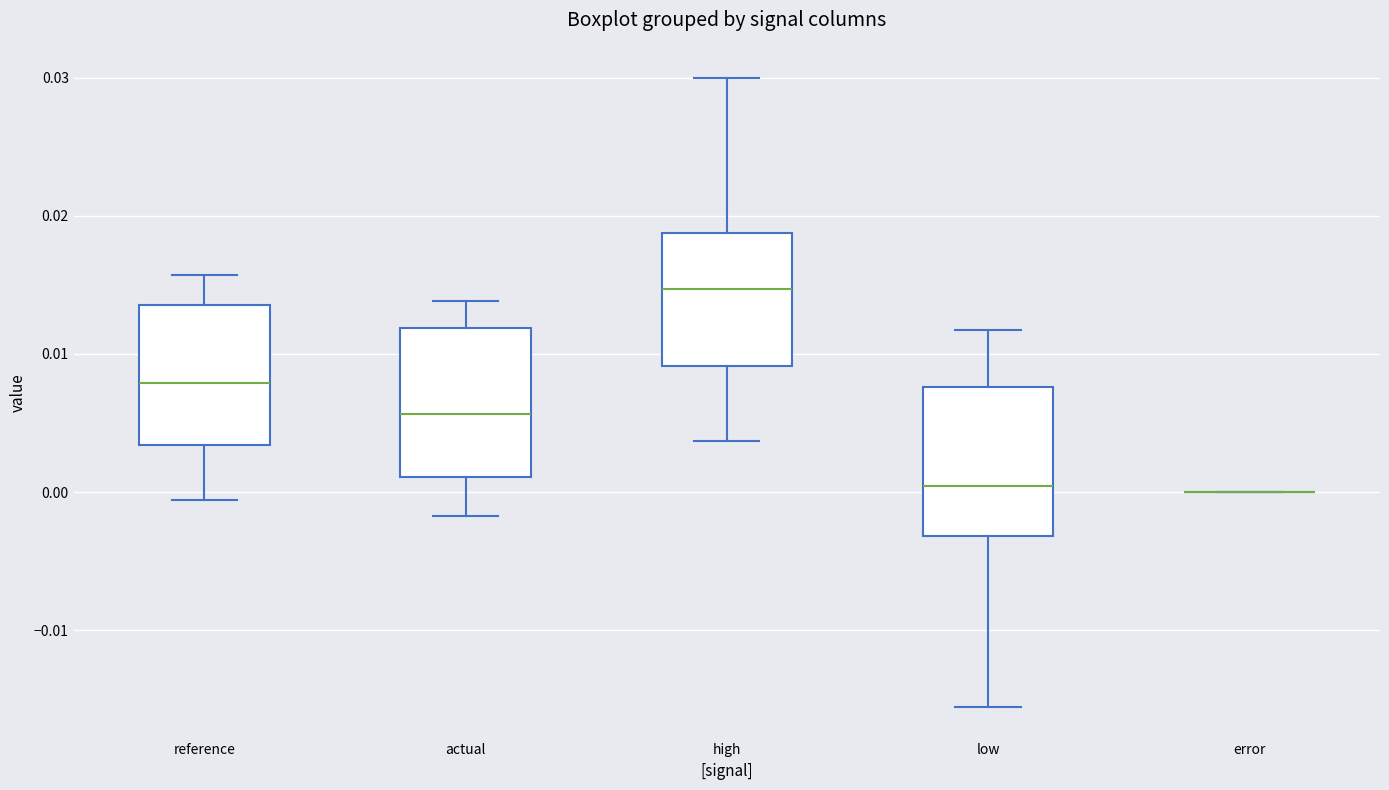

Reading left to right, transcribe this box plot: for each box, give where its median line is, the range the box spans, and where its two whiskers end, as read against the y-axis. The values are not printed on the chart, so give them approximately, as read against the axis.

reference: median 0.008, box 0.003 to 0.014, whiskers -0.001 to 0.016
actual: median 0.006, box 0.001 to 0.012, whiskers -0.002 to 0.014
high: median 0.015, box 0.009 to 0.019, whiskers 0.004 to 0.030
low: median 0.000, box -0.003 to 0.008, whiskers -0.016 to 0.012
error: box collapsed to a line at 0.000, whiskers 0.000 to 0.000